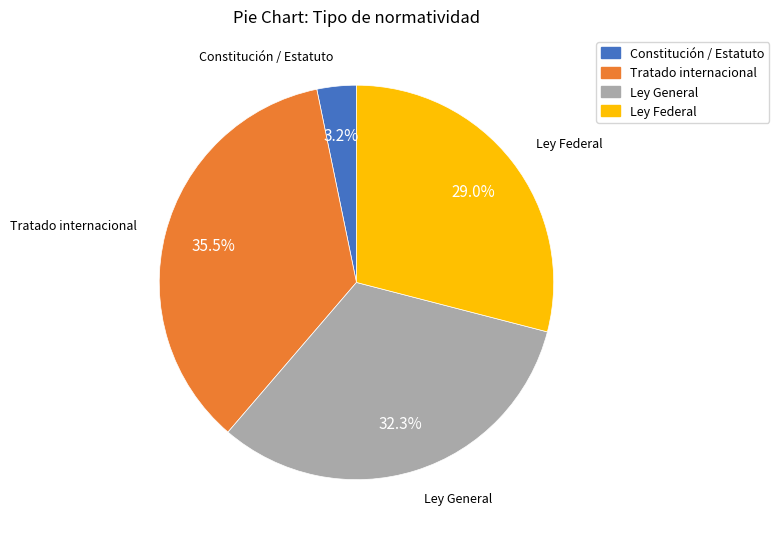

Between Tratado internacional and Constitución / Estatuto, which is larger?

Tratado internacional